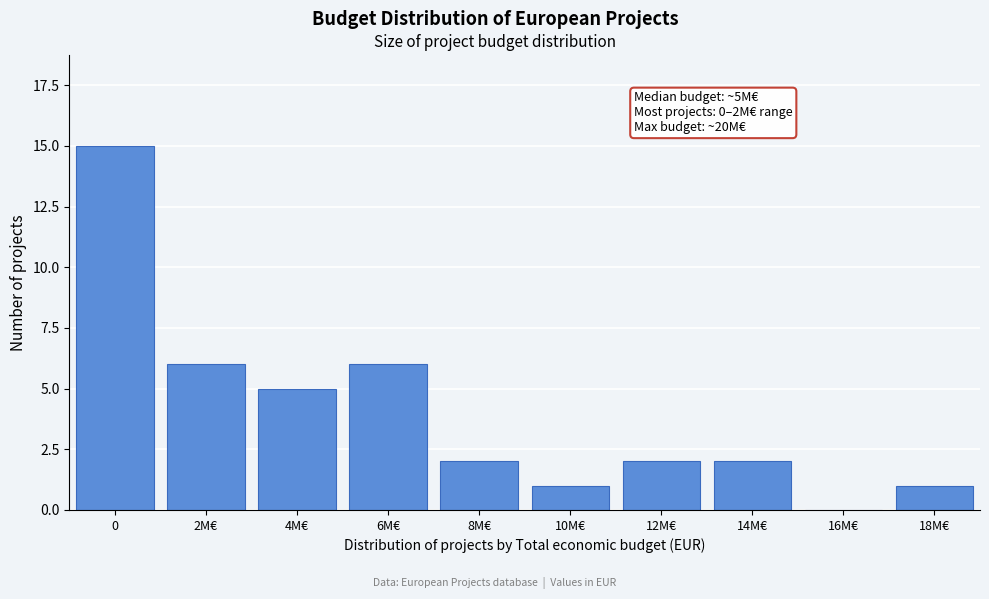

Reading left to right, list all the values displayed in this chart.

0=15	2M€=6	4M€=5	6M€=6	8M€=2	10M€=1	12M€=2	14M€=2	16M€=0	18M€=1